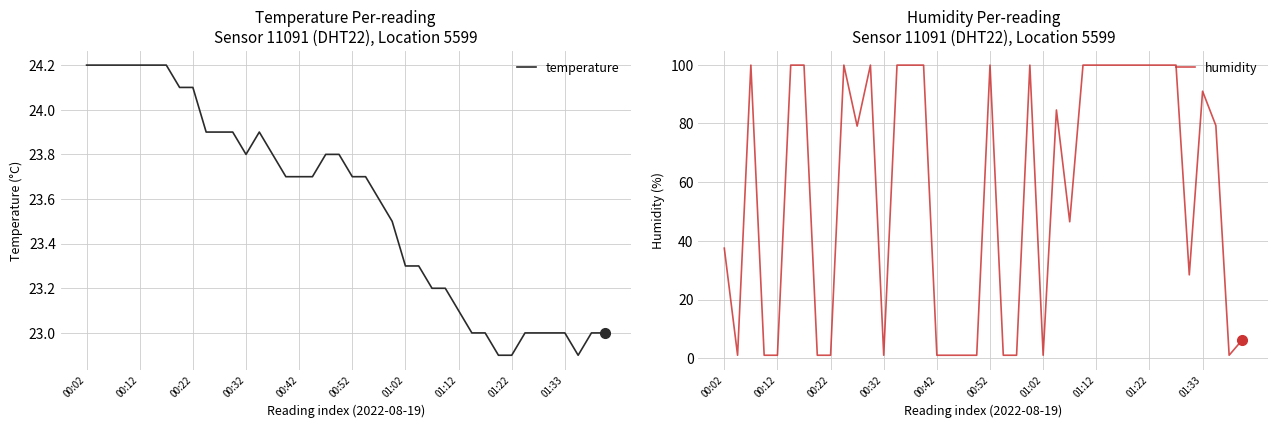

What is the average value of the humidity series?

56.6